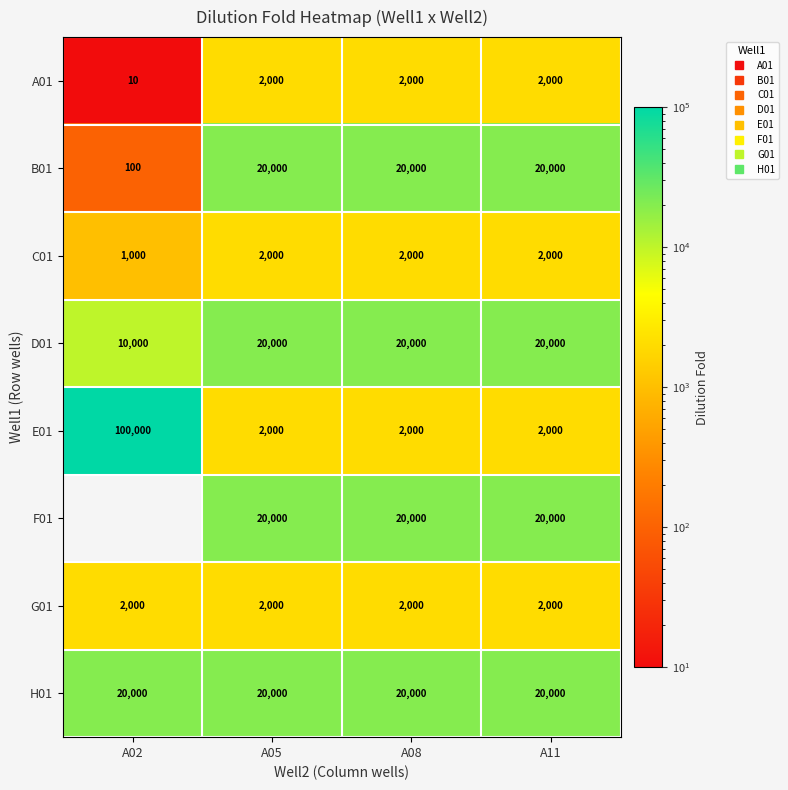

What is the maximum value shown in the chart?

100000.0